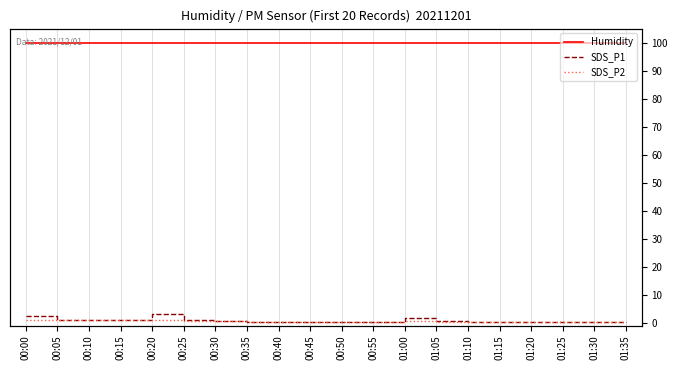

Between 00:25 and 00:30, which is larger?

00:25